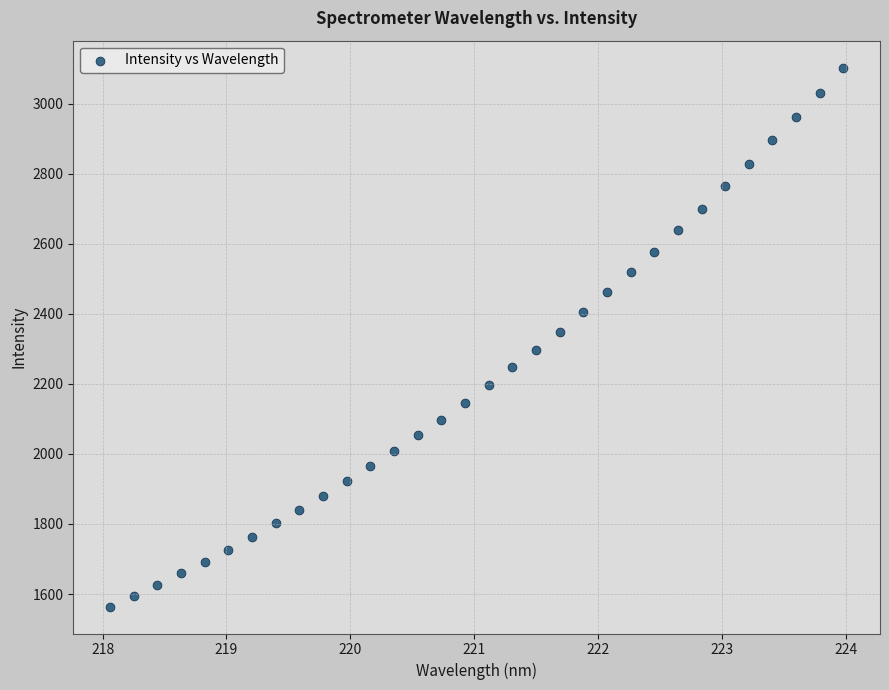

What is the range of Y values (max minus min)?

1538.3